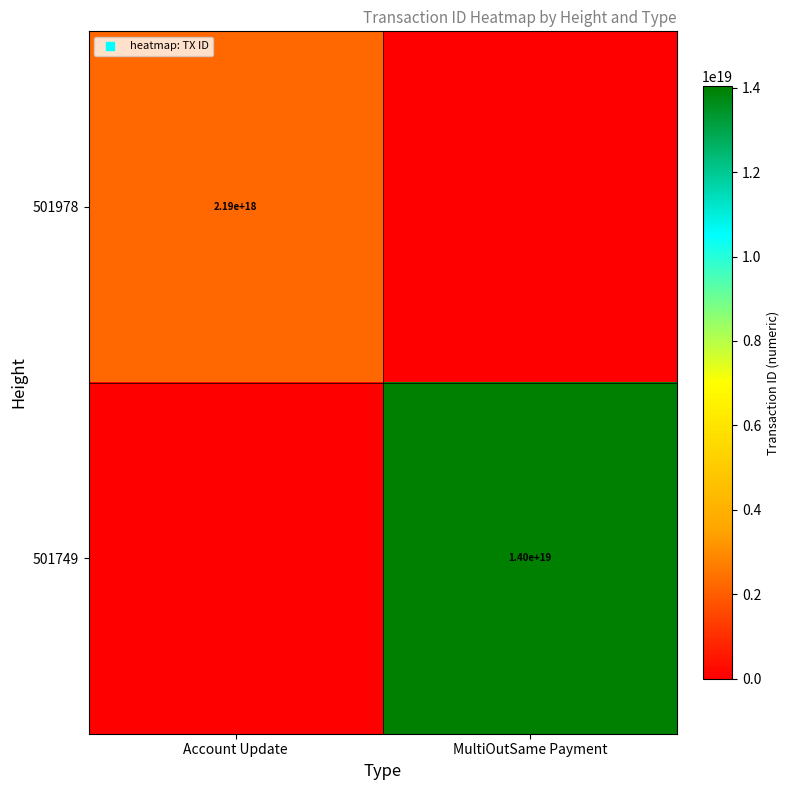

Is it true that 501978 equals 781451371956229632 at Account Update?

False